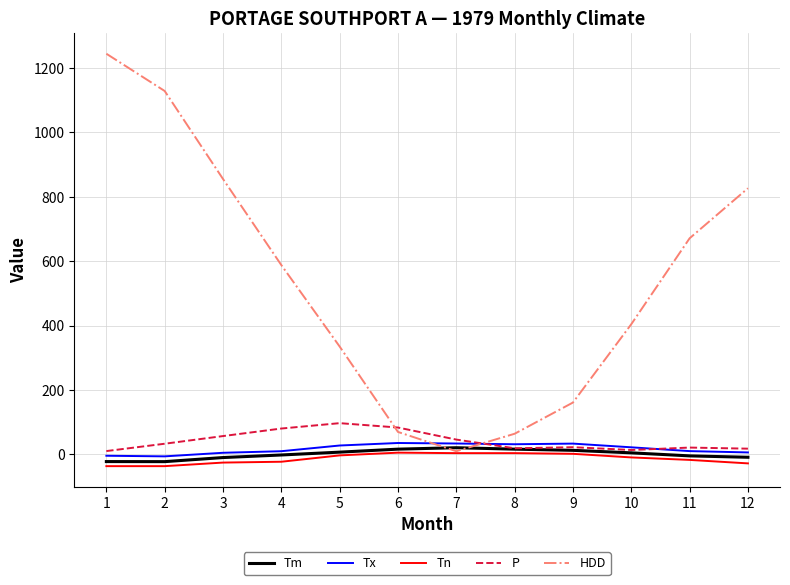

What is the minimum value shown in the chart?

-36.3